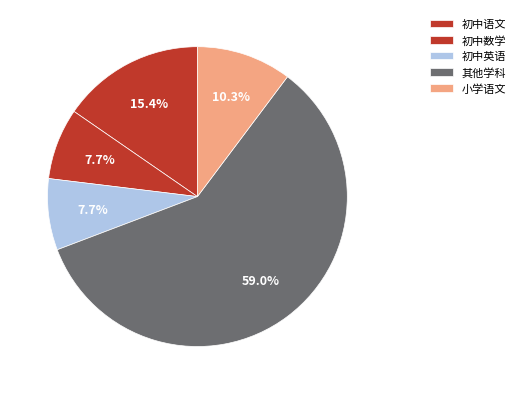

Count the number of slices in the pie.

5